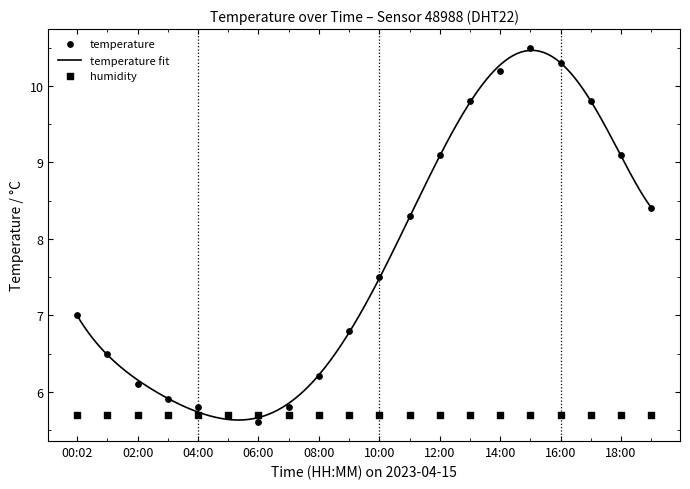

Approximately how many times larger is the value at 06:00 compared to 04:00?

1.0